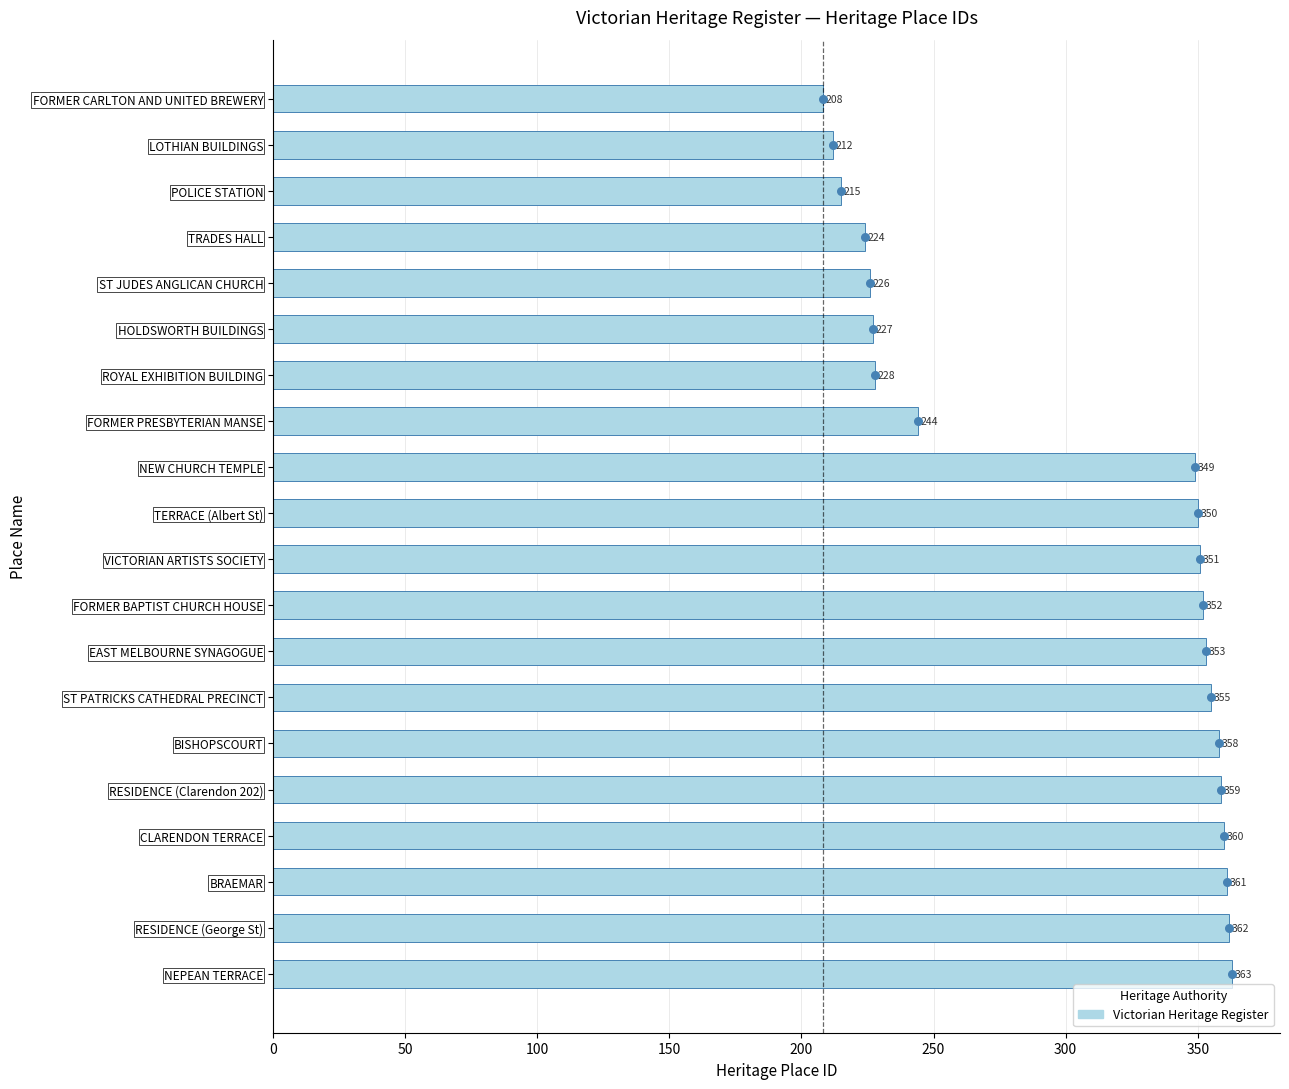

What is the change in value from FORMER CARLTON AND UNITED BREWERY to BISHOPSCOURT?

+150